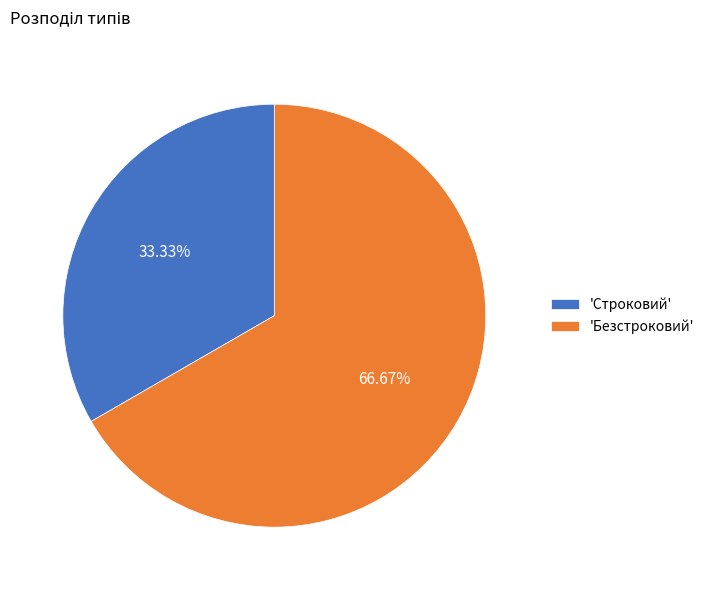

To the nearest percent, what is the difference between the largest and smallest slice percentages?

33%